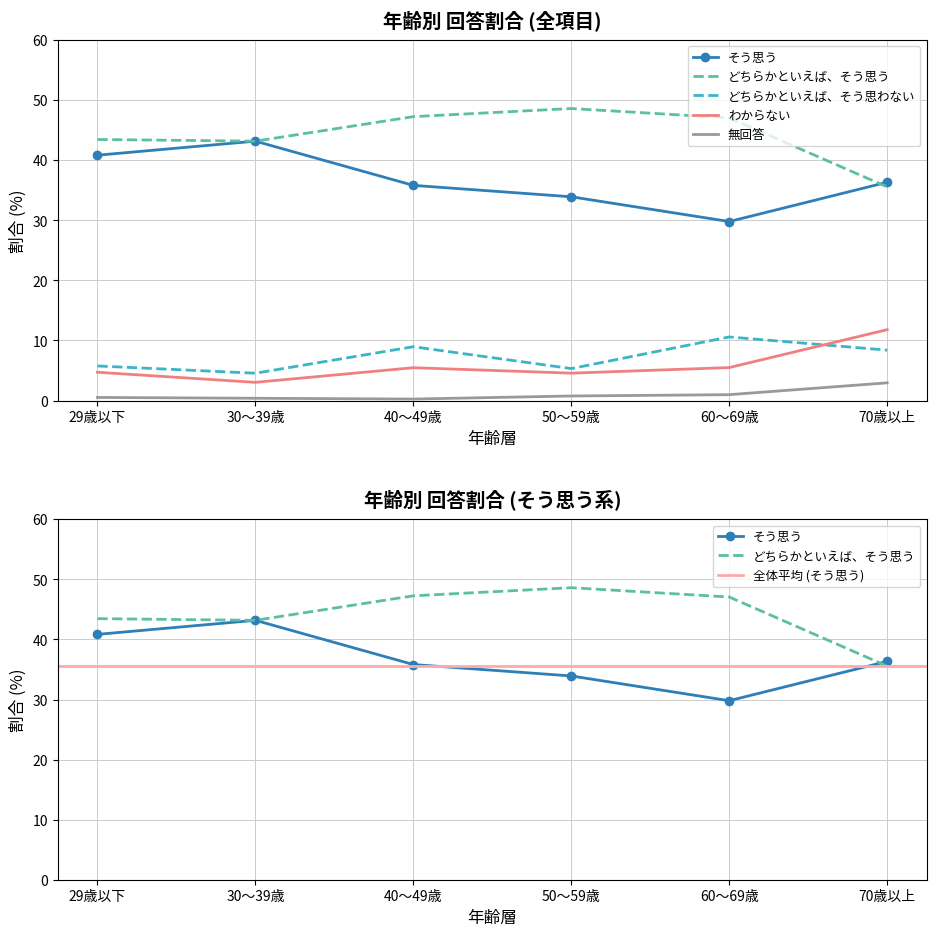

What is the highest value of the どちらかといえば、そう思わない series?

10.6